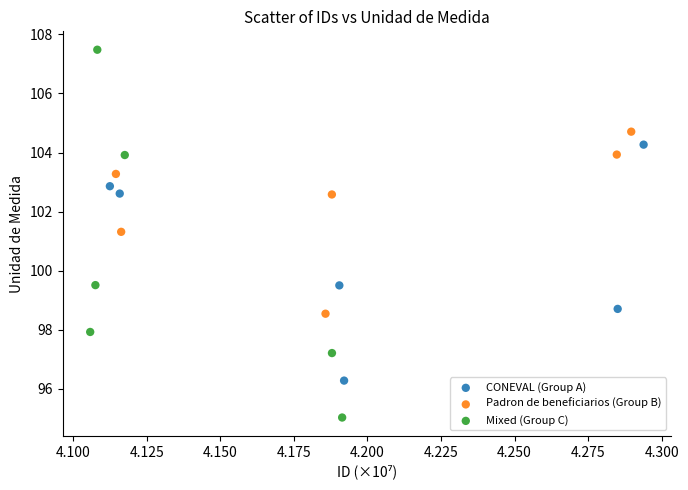

Which series contains the highest Y value?

Mixed (Group C)